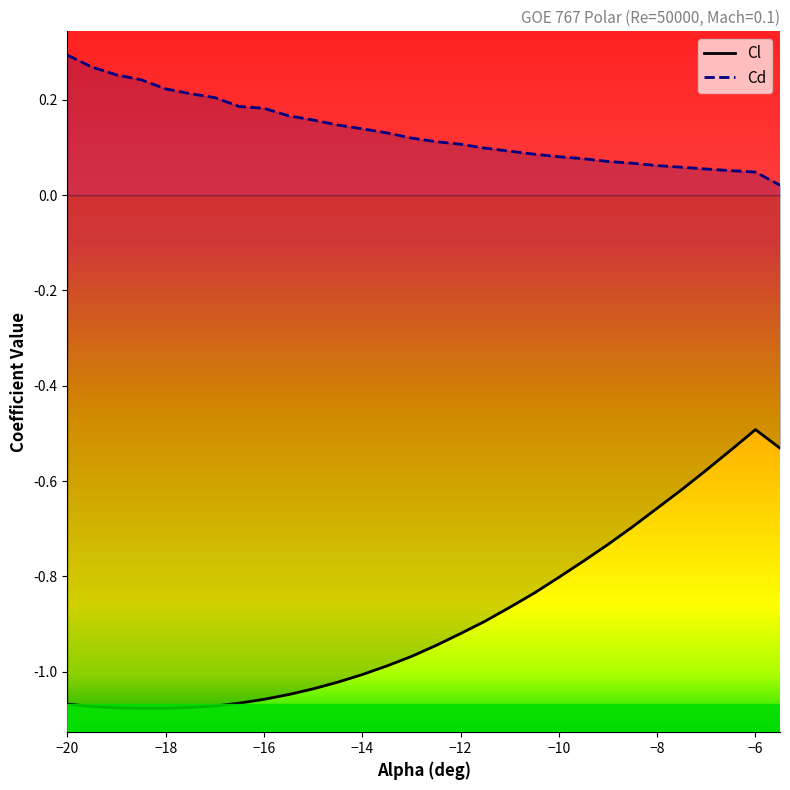

True or false: Cd has more than 1 interior local peaks.

False